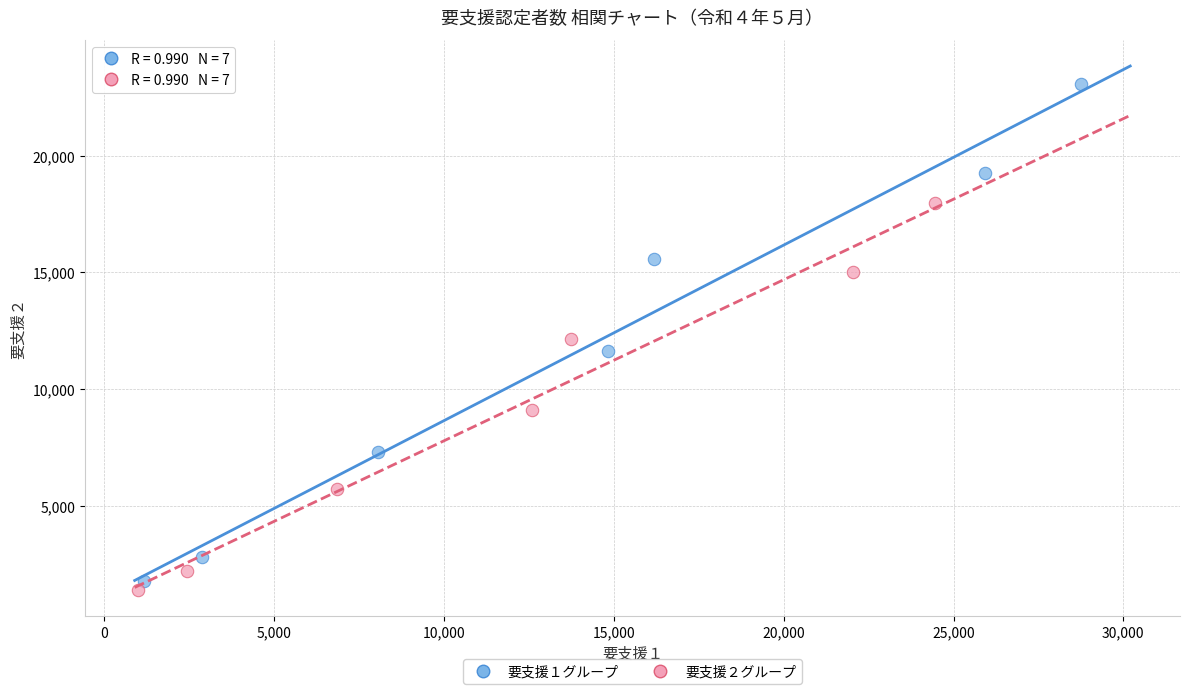

Which series contains the highest Y value?

要支援１グループ